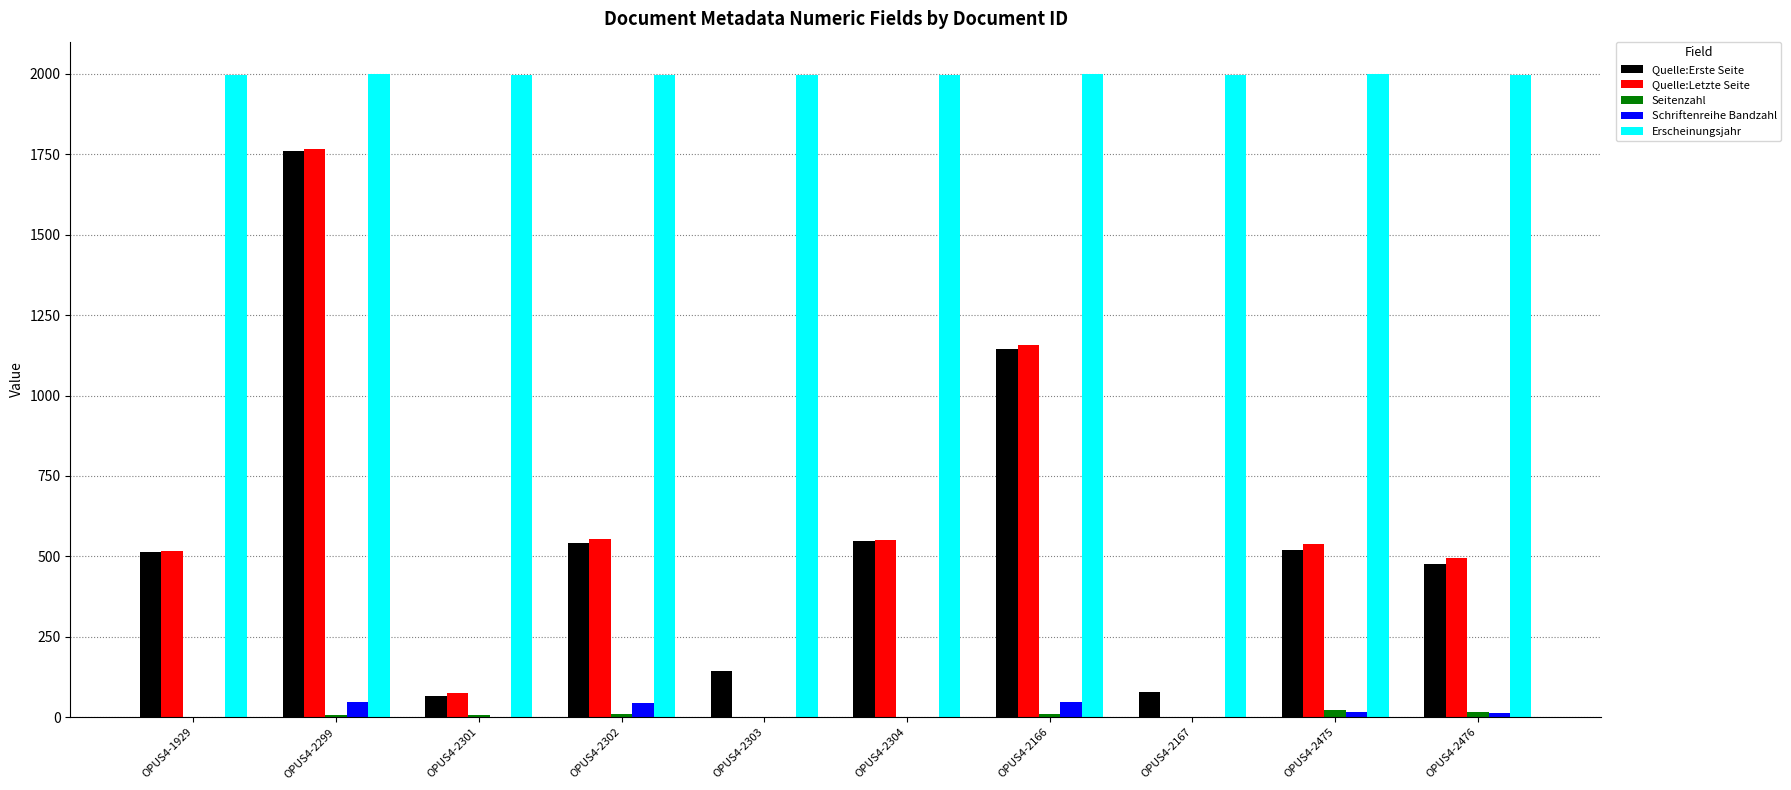

Which series has the largest total across all categories?

Erscheinungsjahr